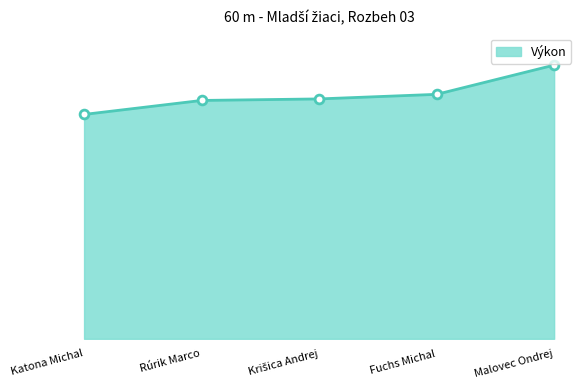

Does the chart have visible grid lines?

No